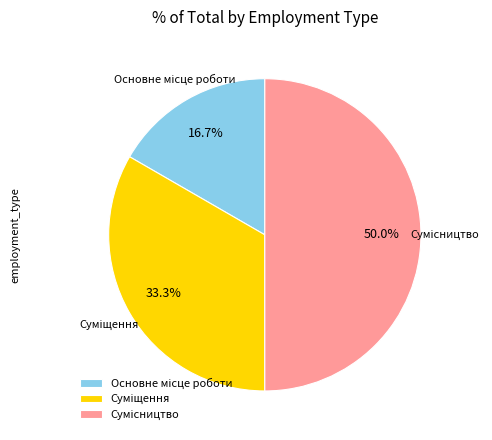

To the nearest percent, what percentage of the pie is Сумісництво?

50%